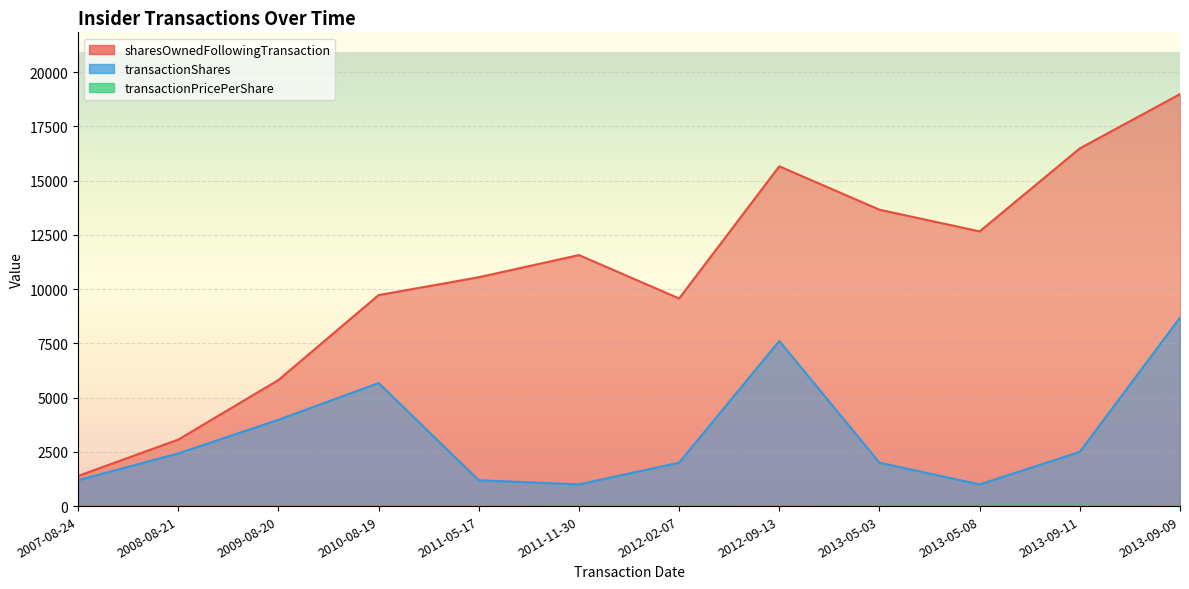

What is the spread (max minus min) of values at 2008-08-21?

3063.0